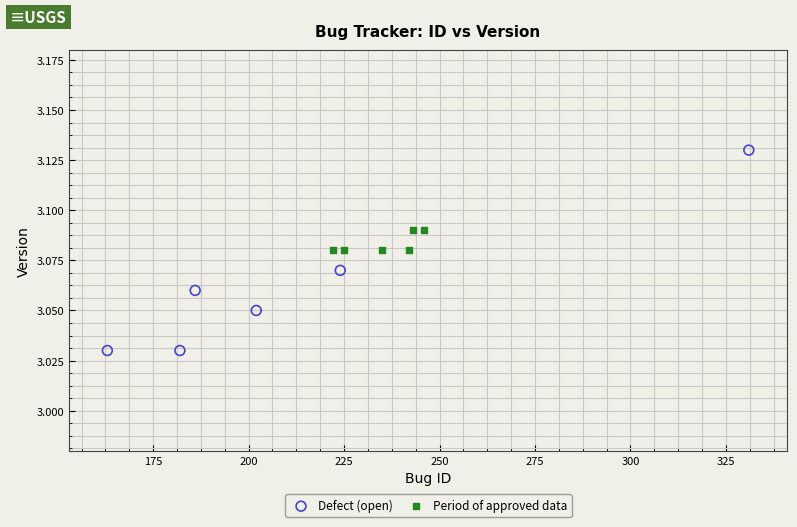

What are all the series names shown in the legend?

Defect (open), Period of approved data